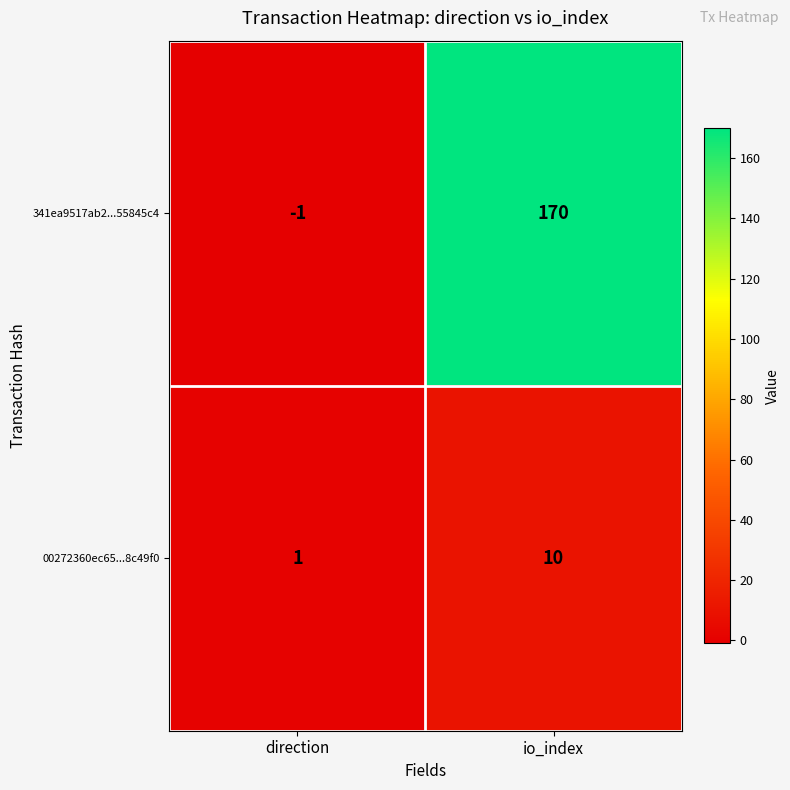

What value does the 00272360ec65...8c49f0 series have at io_index?

10